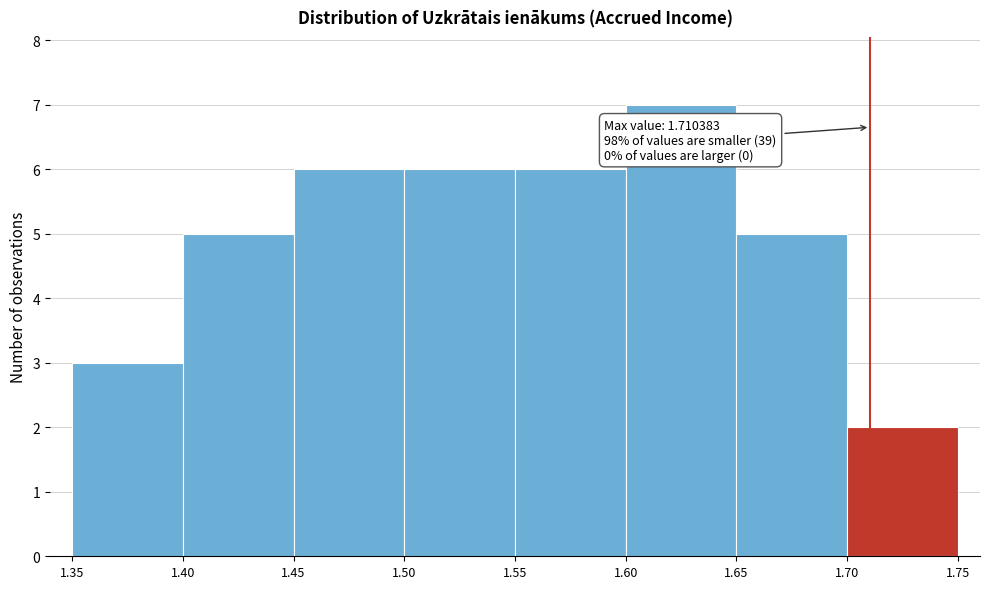

Which range on the x-axis has the tallest bar?

1.60 to 1.65